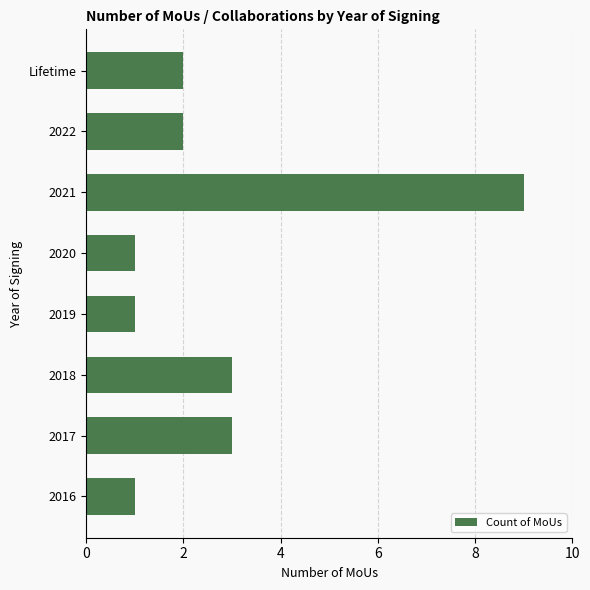

Between 2016 and 2021, which is larger?

2021